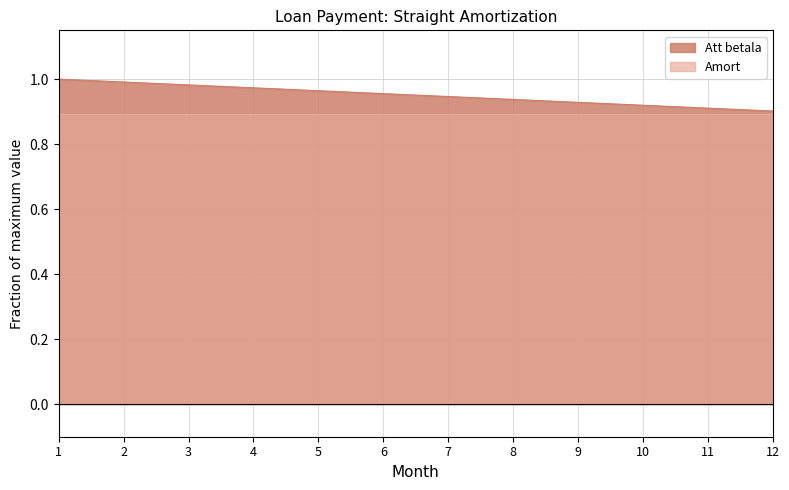

Reading left to right, what are all the values shown in this chart?

1=1.0	2=1.0	3=1.0	4=1.0	5=1.0	6=1.0	7=0.9	8=0.9	9=0.9	10=0.9	11=0.9	12=0.9